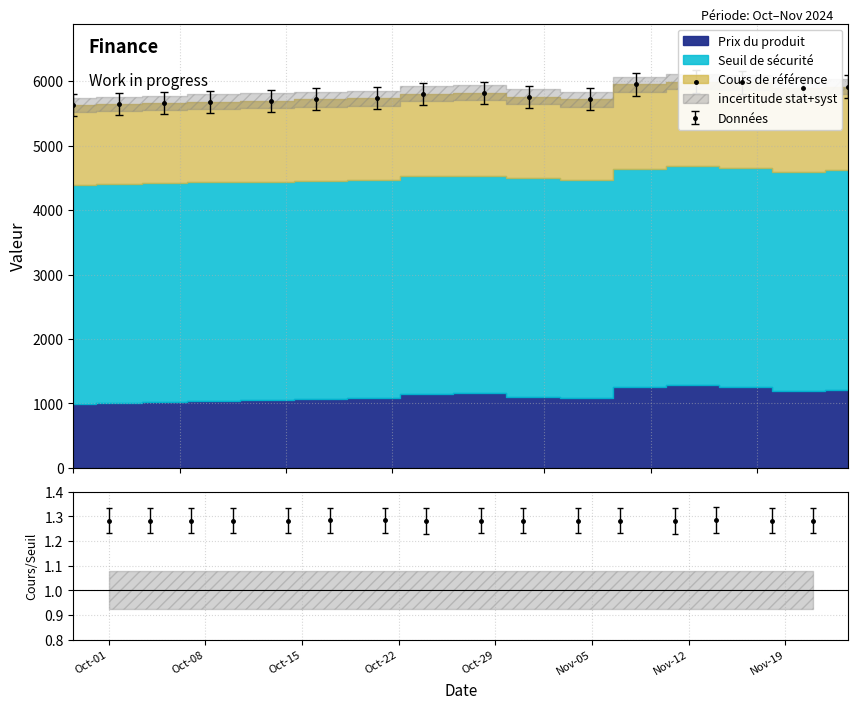

In Cours de référence, how many points are lower than both neighbors (excluding endpoints)?

2